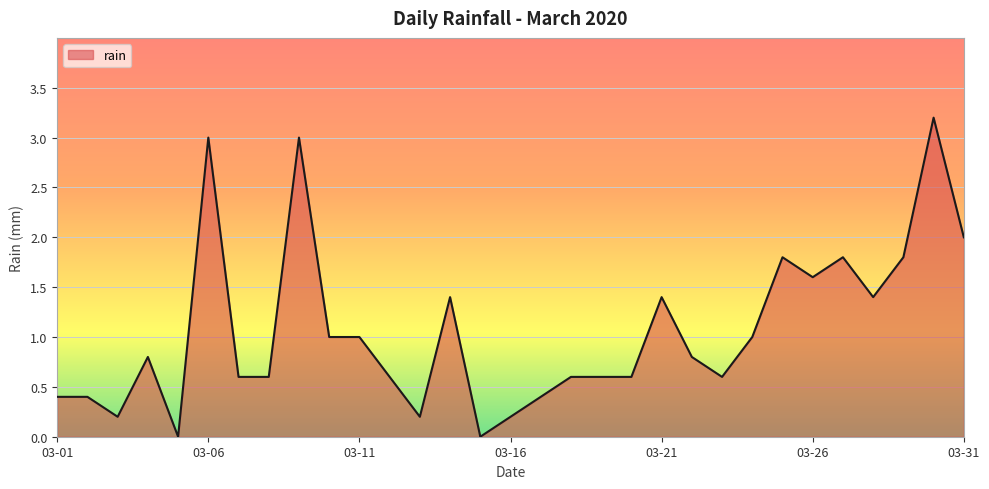

What is the greatest value displayed?

3.2